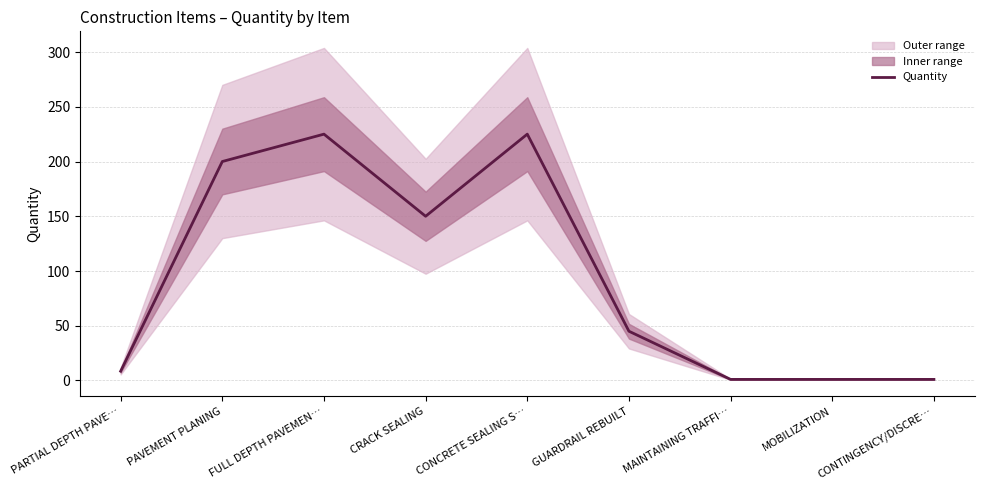

What is the change in value from PARTIAL DEPTH PAVE… to MAINTAINING TRAFFI…?

-7.5